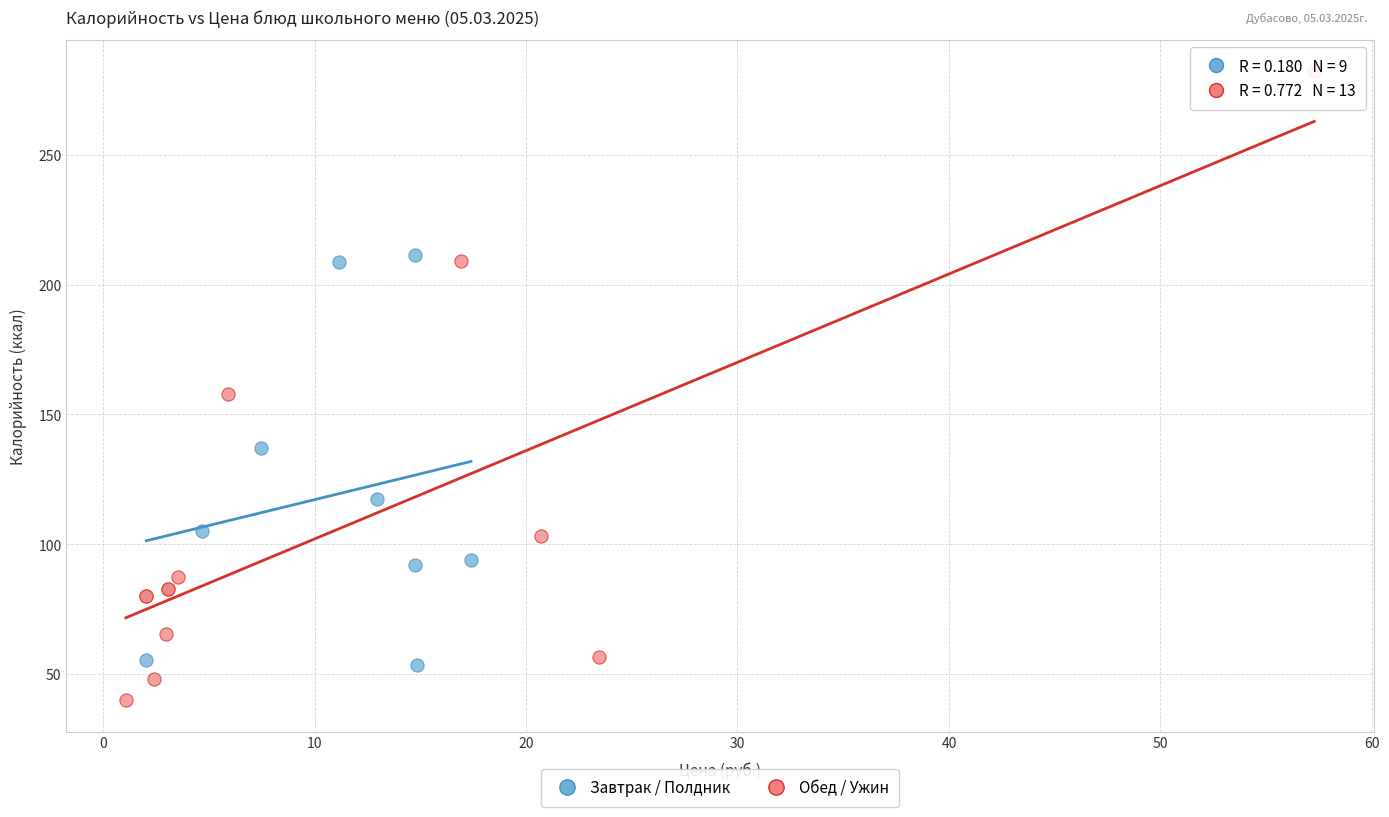

Which series contains the lowest Y value?

Обед / Ужин